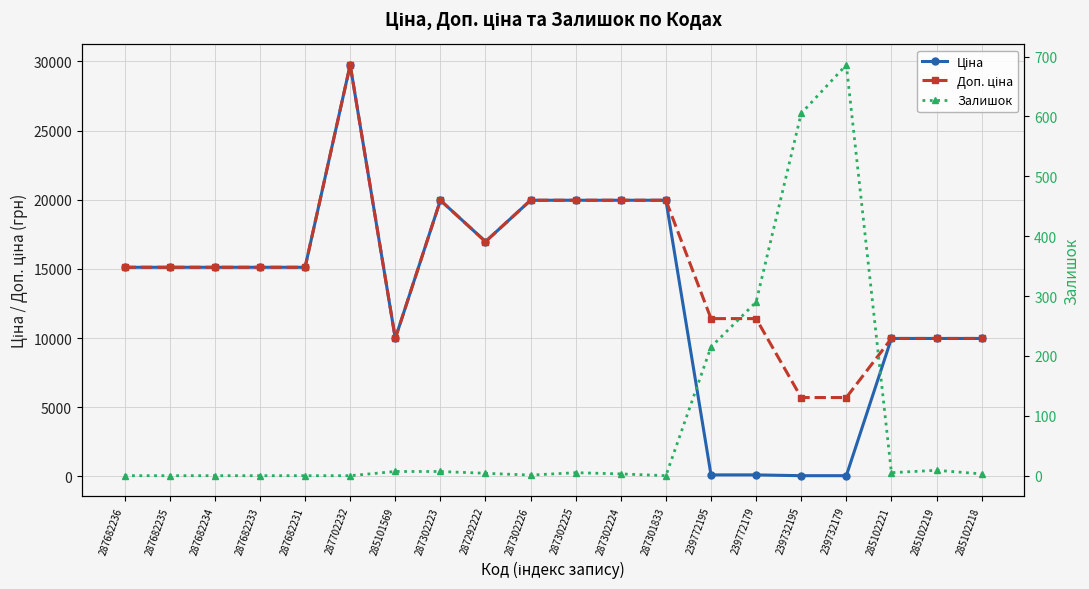

Where does the Доп. ціна series first go above 15120?

287702232